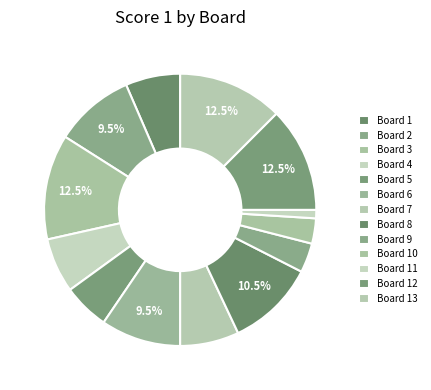

What percentage do Board 10 and Board 8 together represent?

13.5%